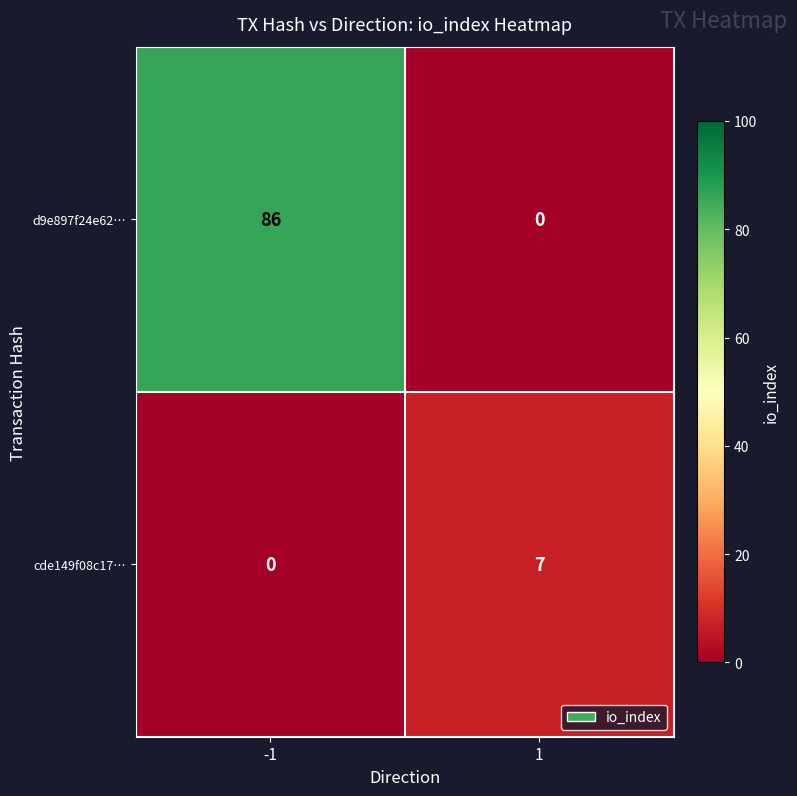

How many positive values does the d9e897f24e62… series have?

1